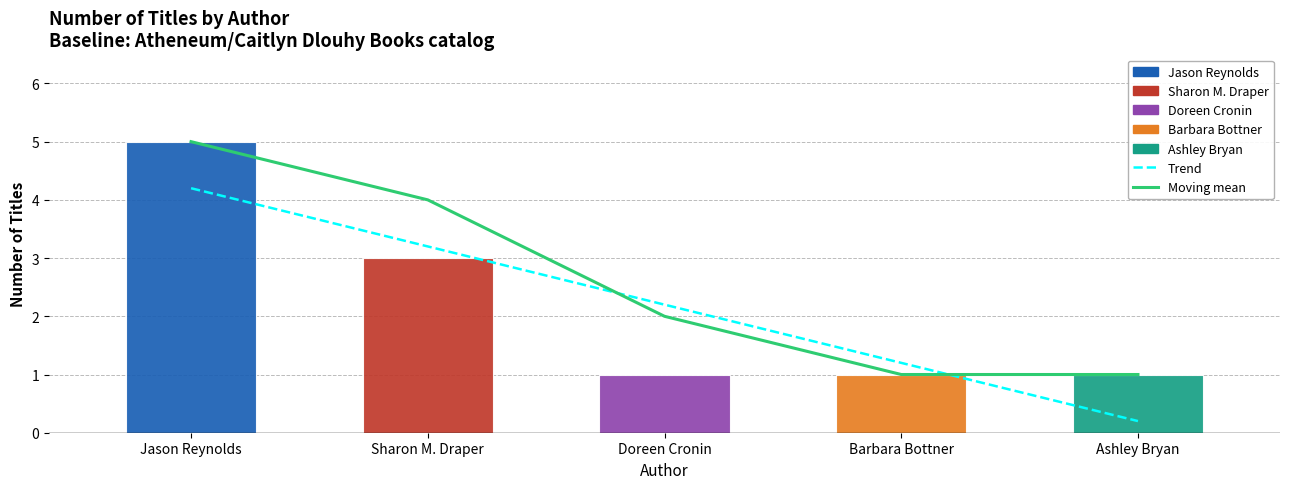

At which label is Trend closest to 2?

Doreen Cronin